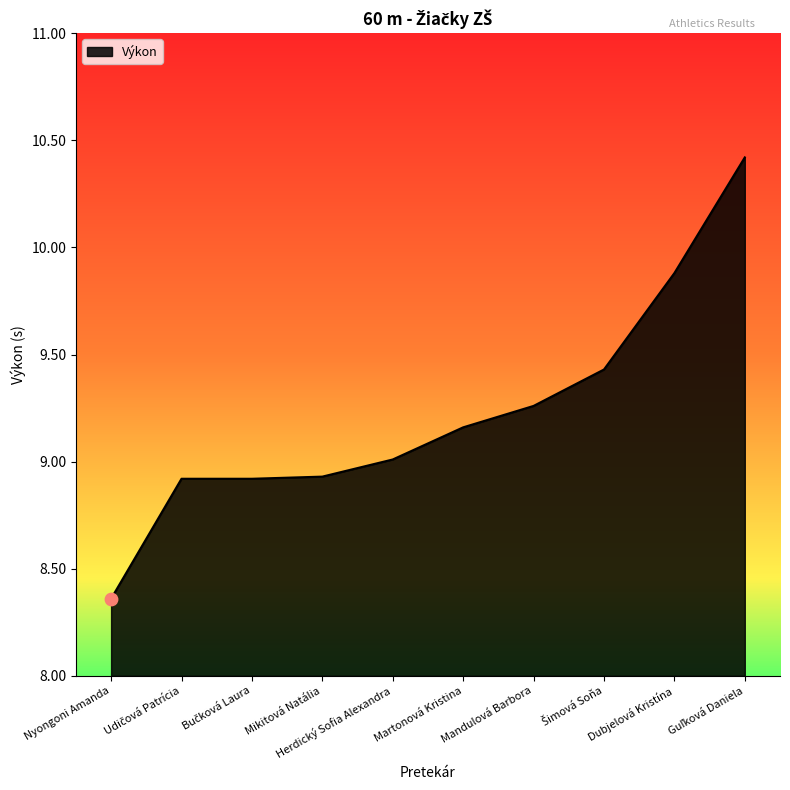

Which has a higher value, Herdický Sofia Alexandra or Mandulová Barbora?

Mandulová Barbora